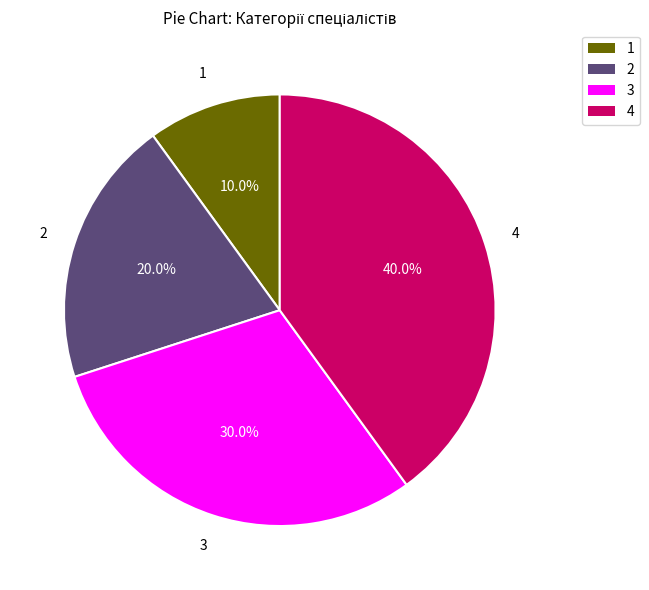

Is there any slice that represents more than half of the pie?

No